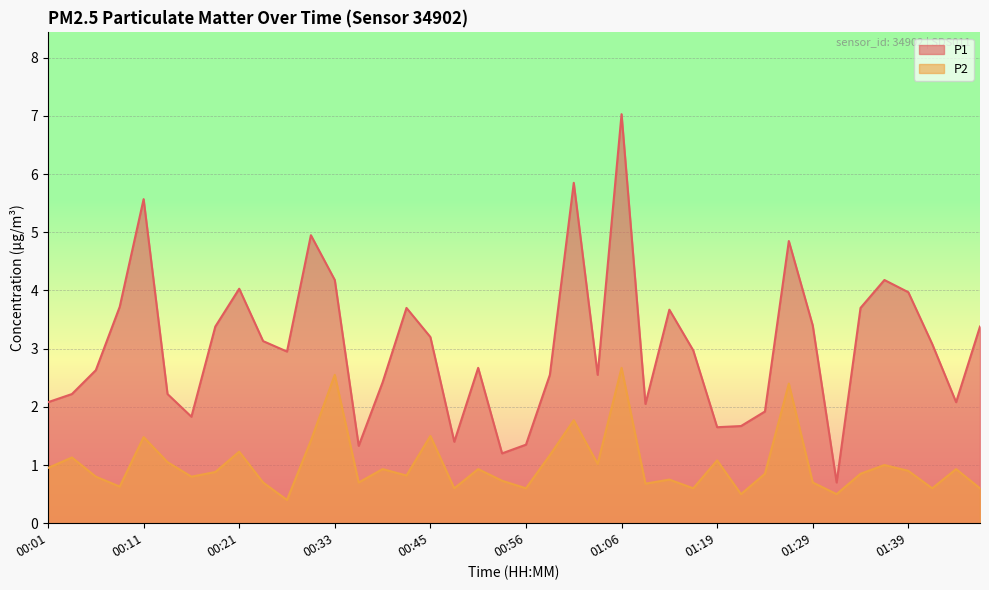

Rank the categories by P1 value from lowest to highest.

01:32, 00:53, 00:36, 00:56, 00:47, 01:19, 01:21, 00:16, 01:24, 01:11, 00:01, 01:44, 00:03, 00:13, 00:39, 00:58, 01:03, 00:06, 00:50, 00:27, 01:16, 01:41, 00:24, 00:45, 00:18, 01:46, 01:29, 01:14, 00:42, 01:34, 00:08, 01:39, 00:21, 00:33, 01:37, 01:27, 00:30, 00:11, 01:01, 01:06